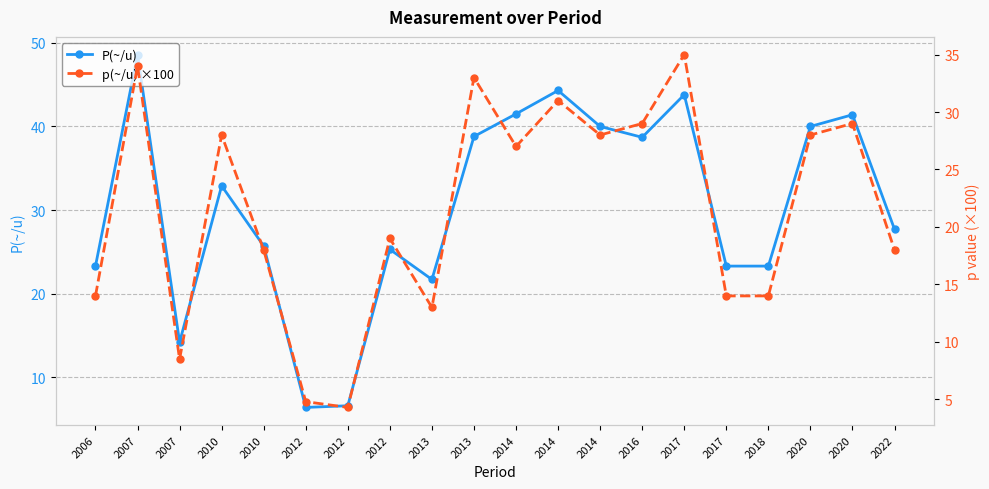

Which series changed the most between 2020 and 2020?

P(~/u)